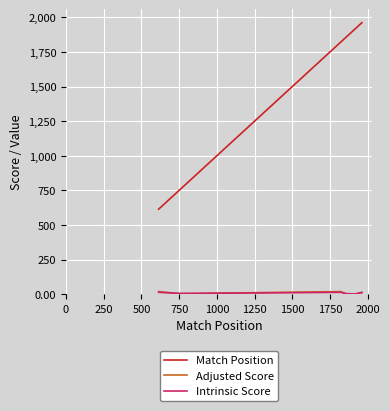

Which series has the widest spread of values?

Match Position